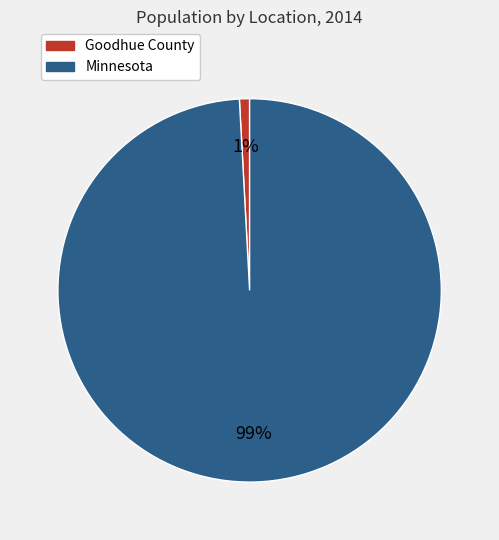

How many slices are in this pie chart?

2